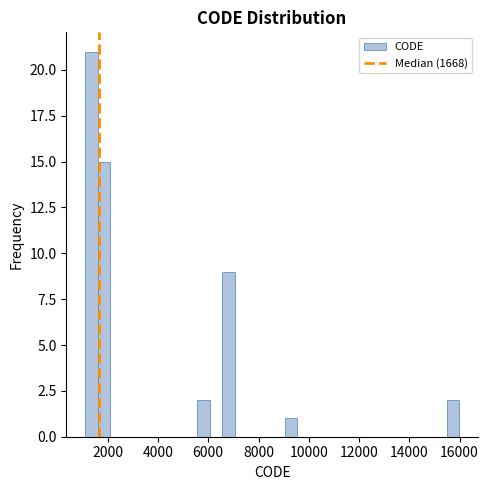

Around what value on the x-axis is the tallest bar? Give the approximate position of its centre, as read against the axis.

1400